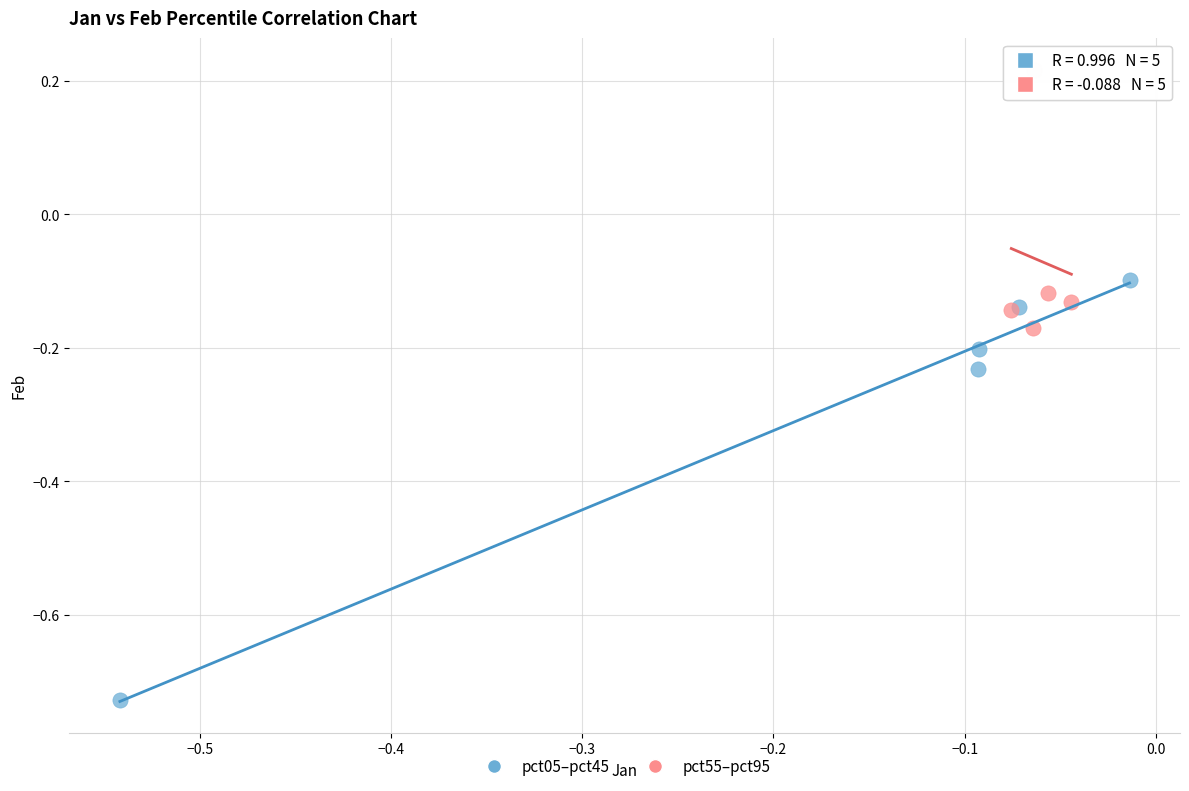

Which series contains the highest Y value?

pct55–pct95